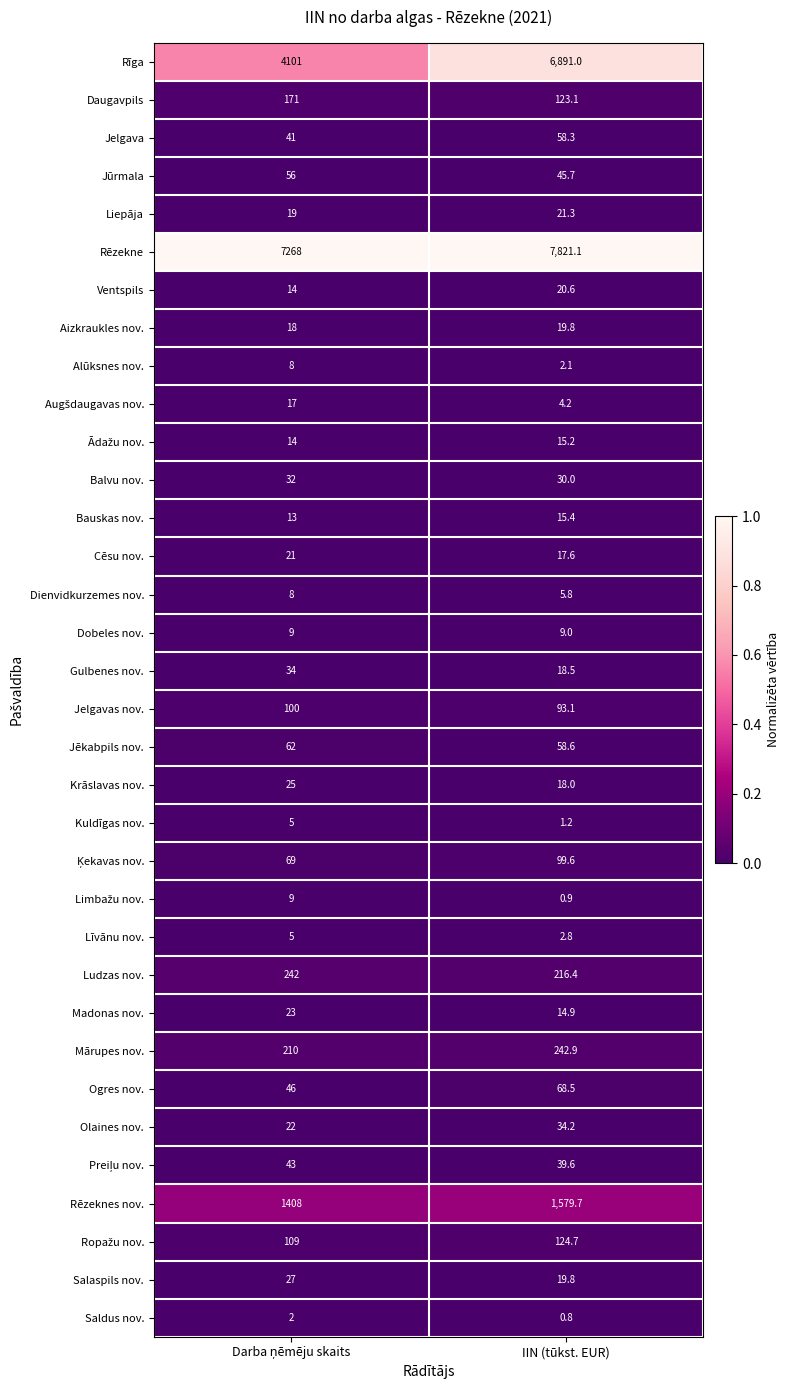

True or false: Ogres nov. has a value of 41.4 at IIN (tūkst. EUR).

False